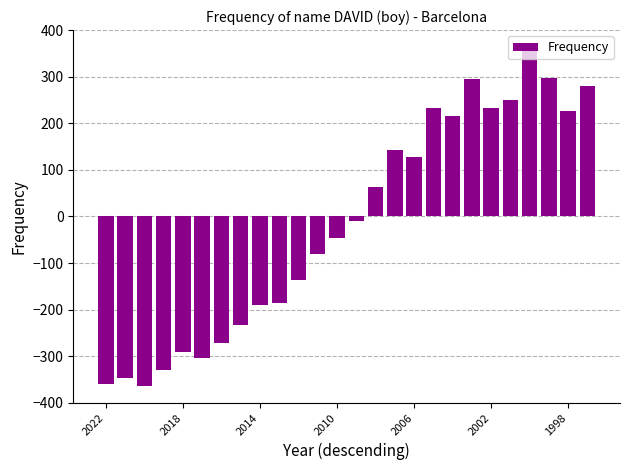

What is the sum of all values?

-419